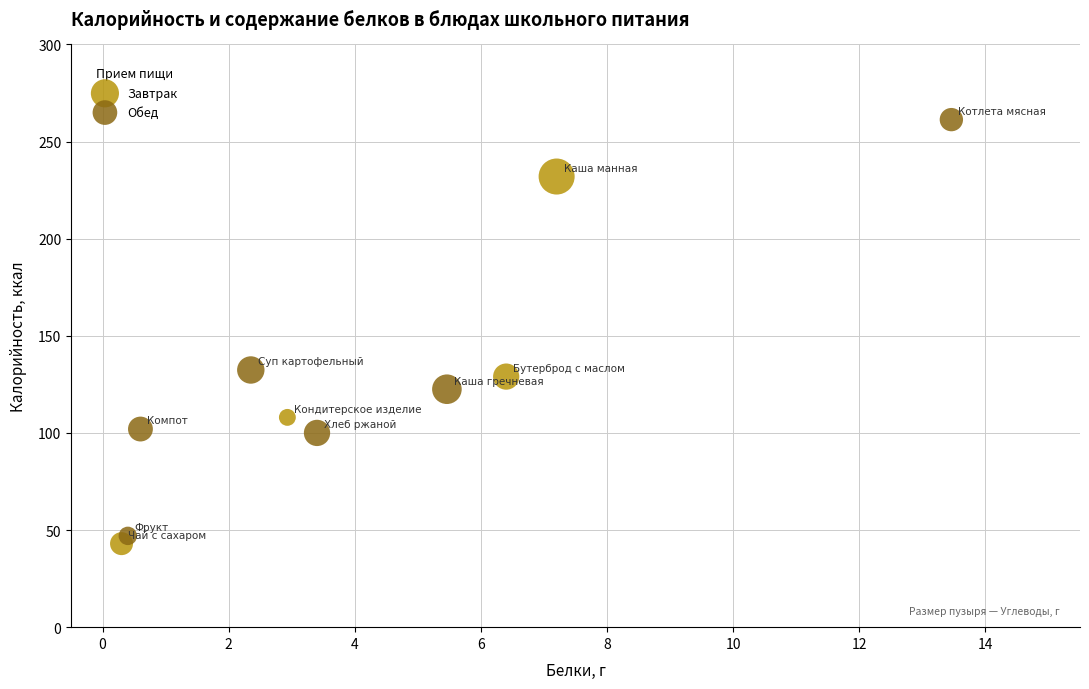

Which series reaches the maximum Y coordinate?

Обед